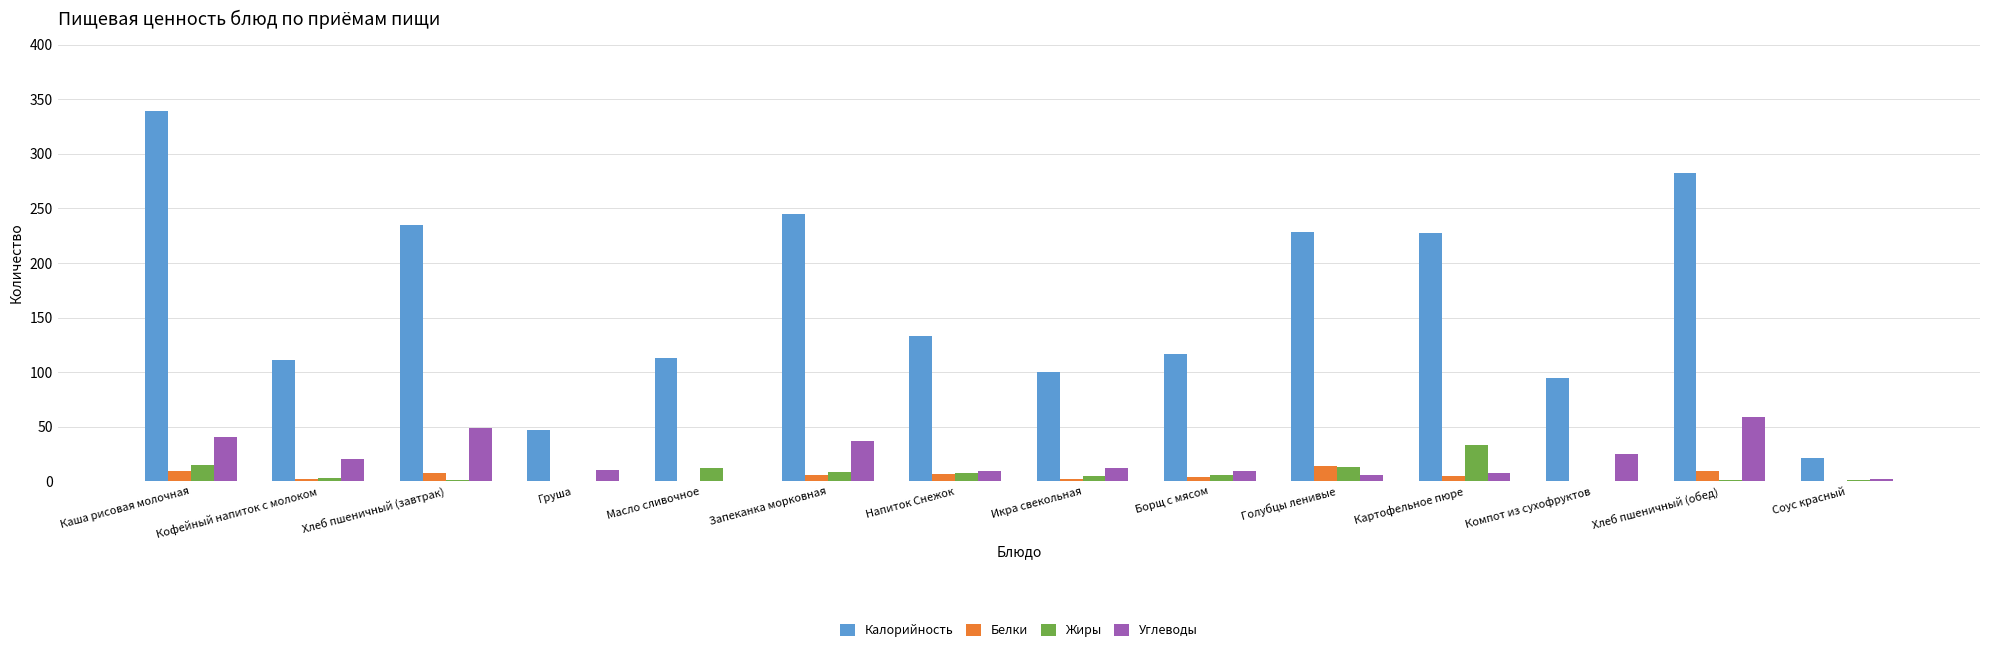

What is the greatest value displayed?

339.3